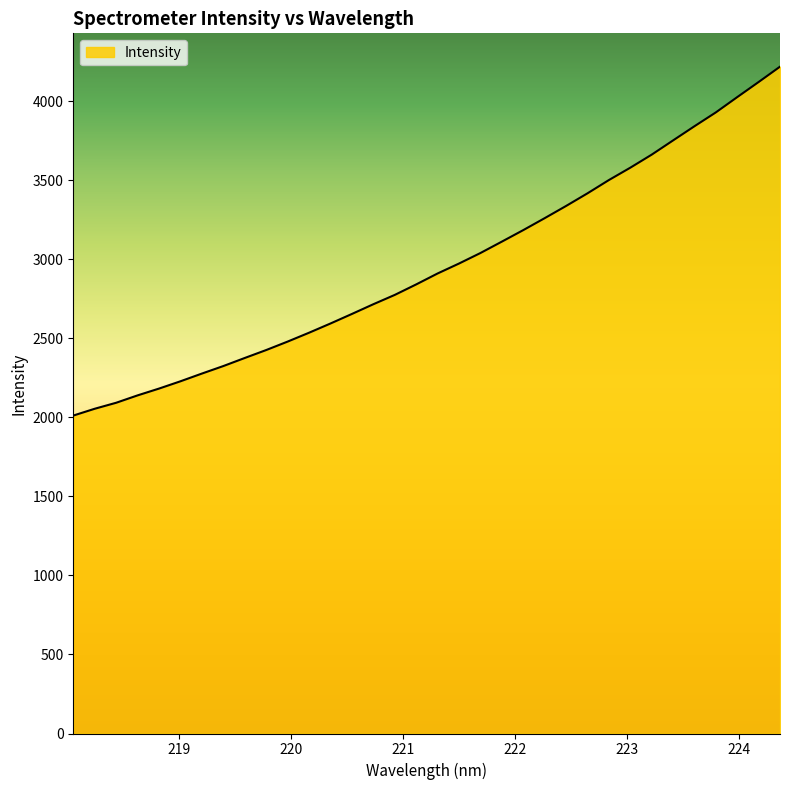

What is the difference between the maximum and minimum values?

2206.8